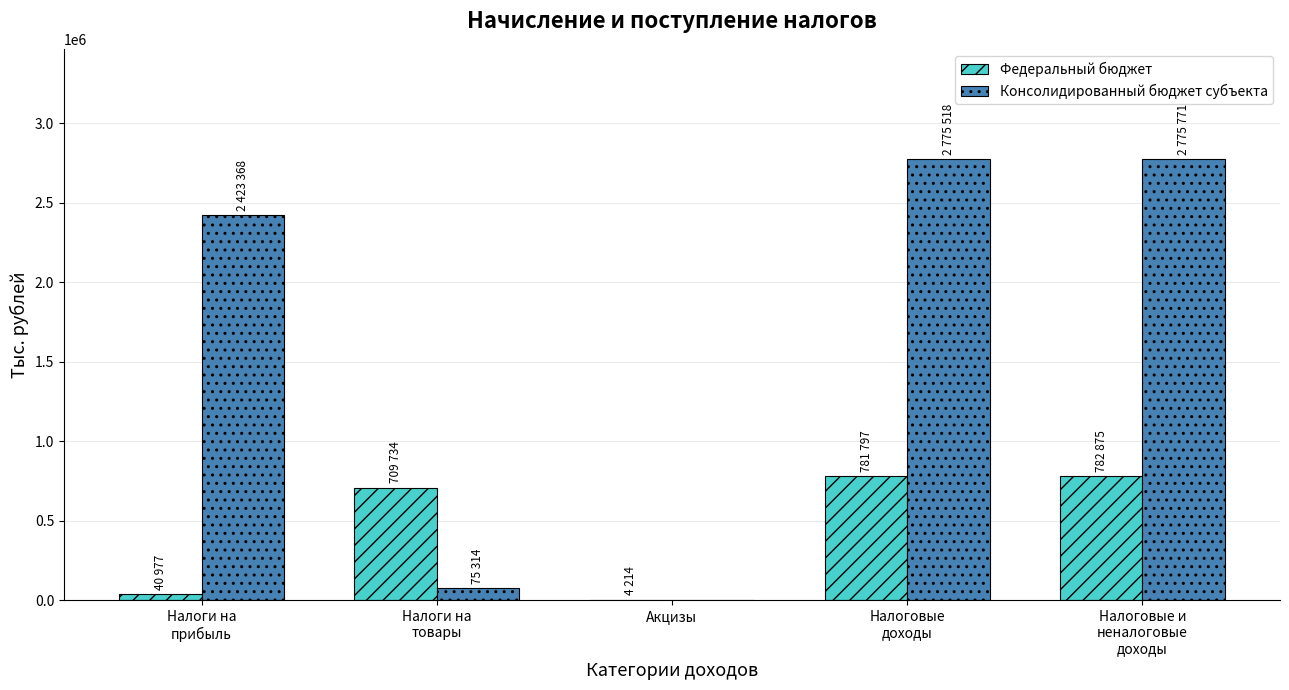

What is the greatest value displayed?

2775771